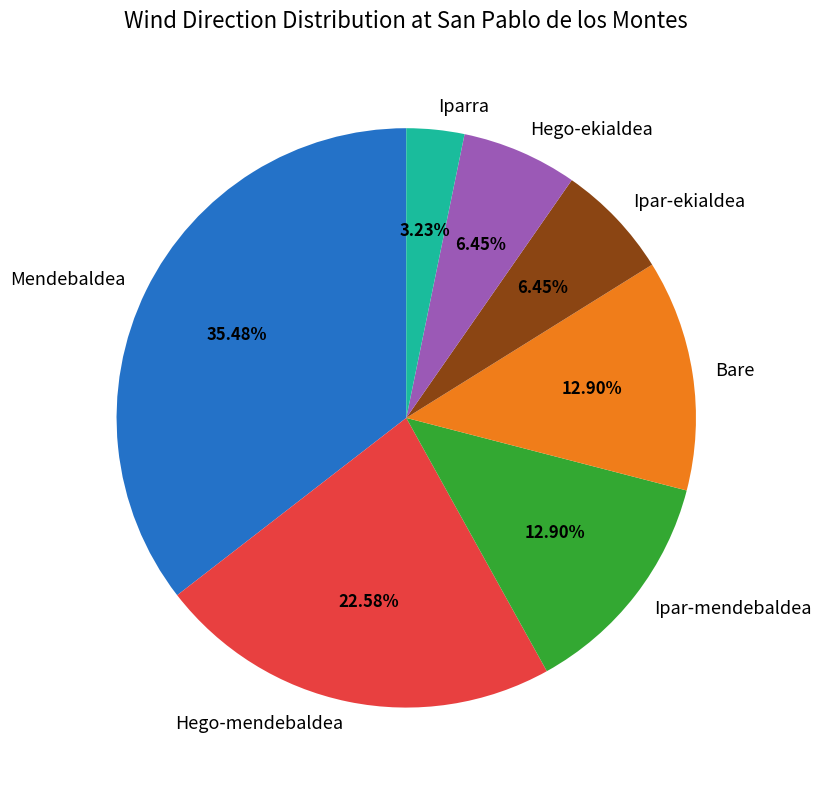

Count the number of slices in the pie.

7